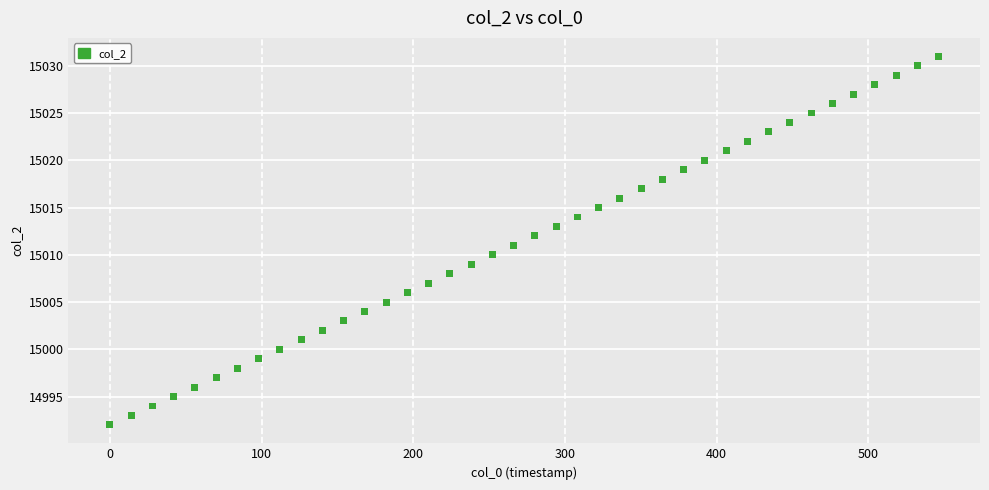

What is the range of Y values (max minus min)?

39